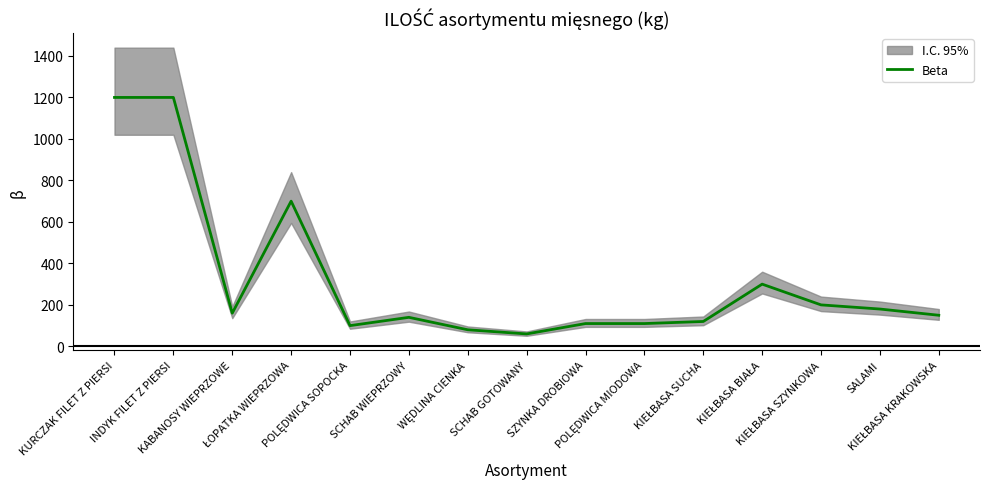

What position from the right is KIEŁBASA SUCHA?

5